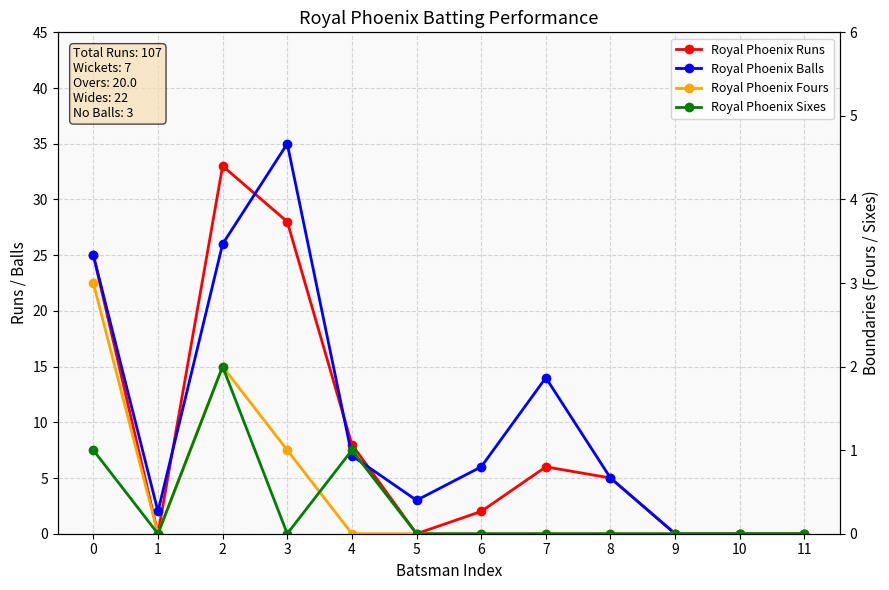

Is the value of Royal Phoenix Balls at 8 greater than the value of Royal Phoenix Runs at 0?

No